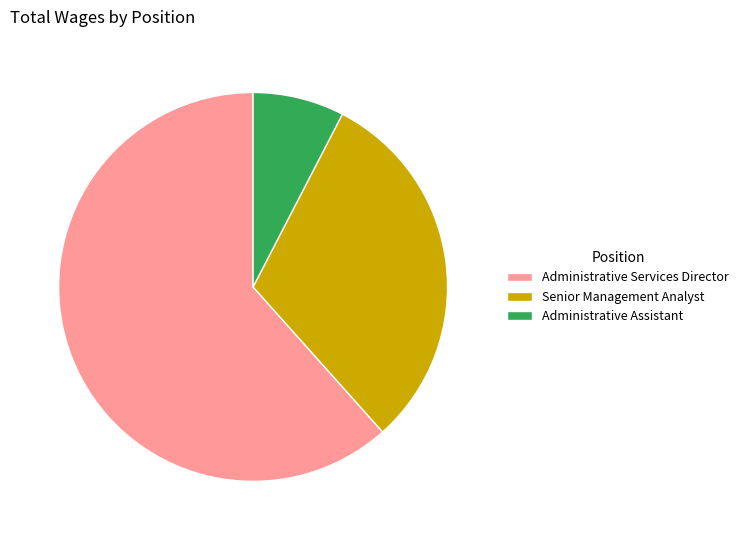

What is the largest slice in the pie chart?

Administrative Services Director